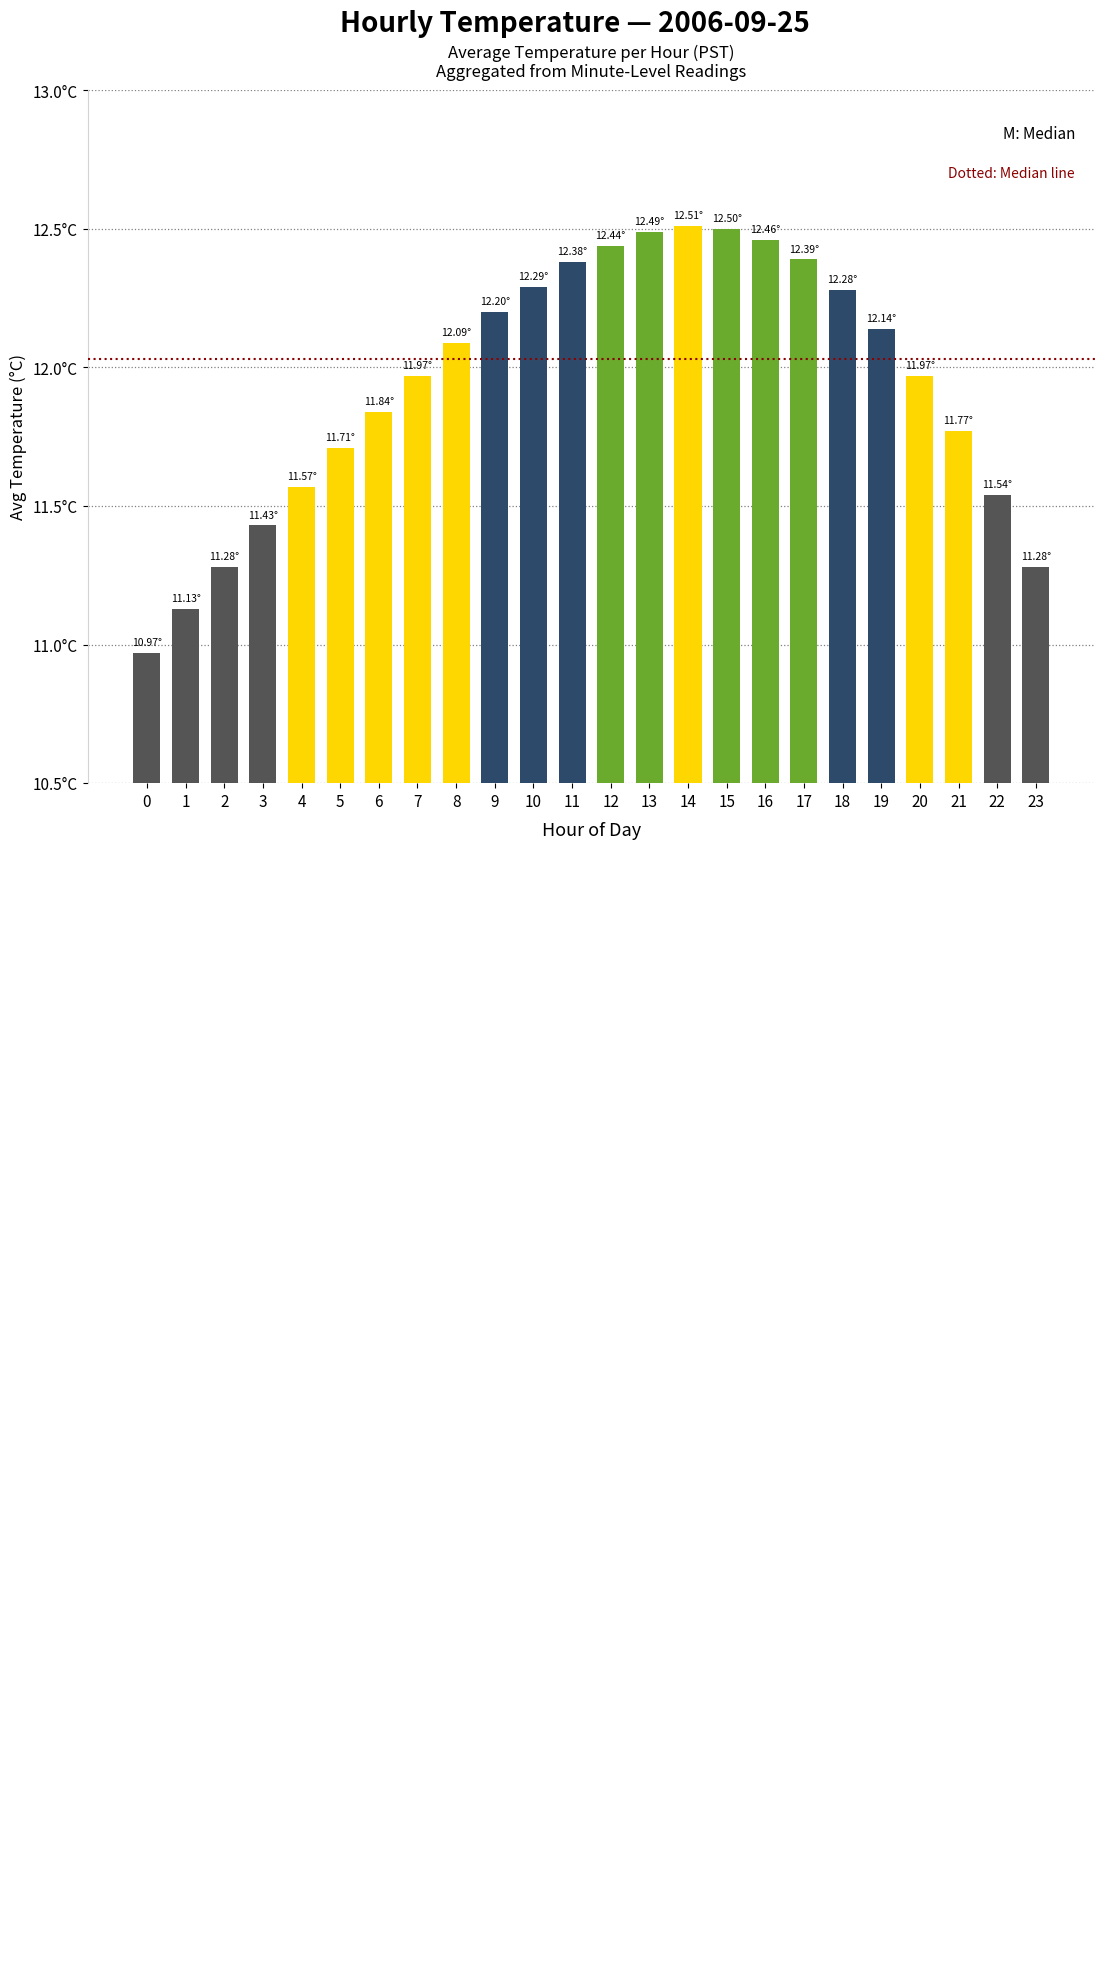

What is the smallest value displayed?

11.0